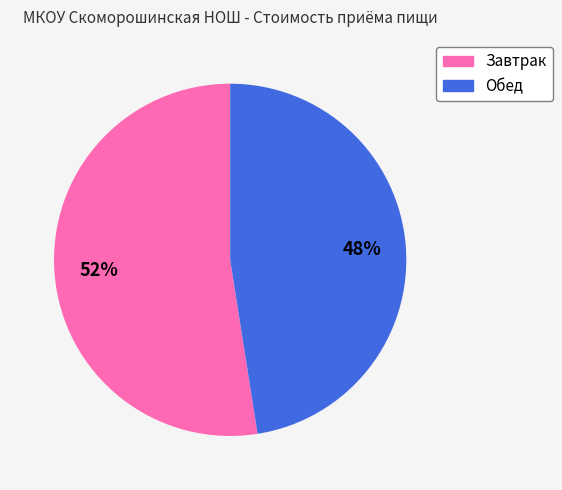

Does any single category account for the majority?

Yes